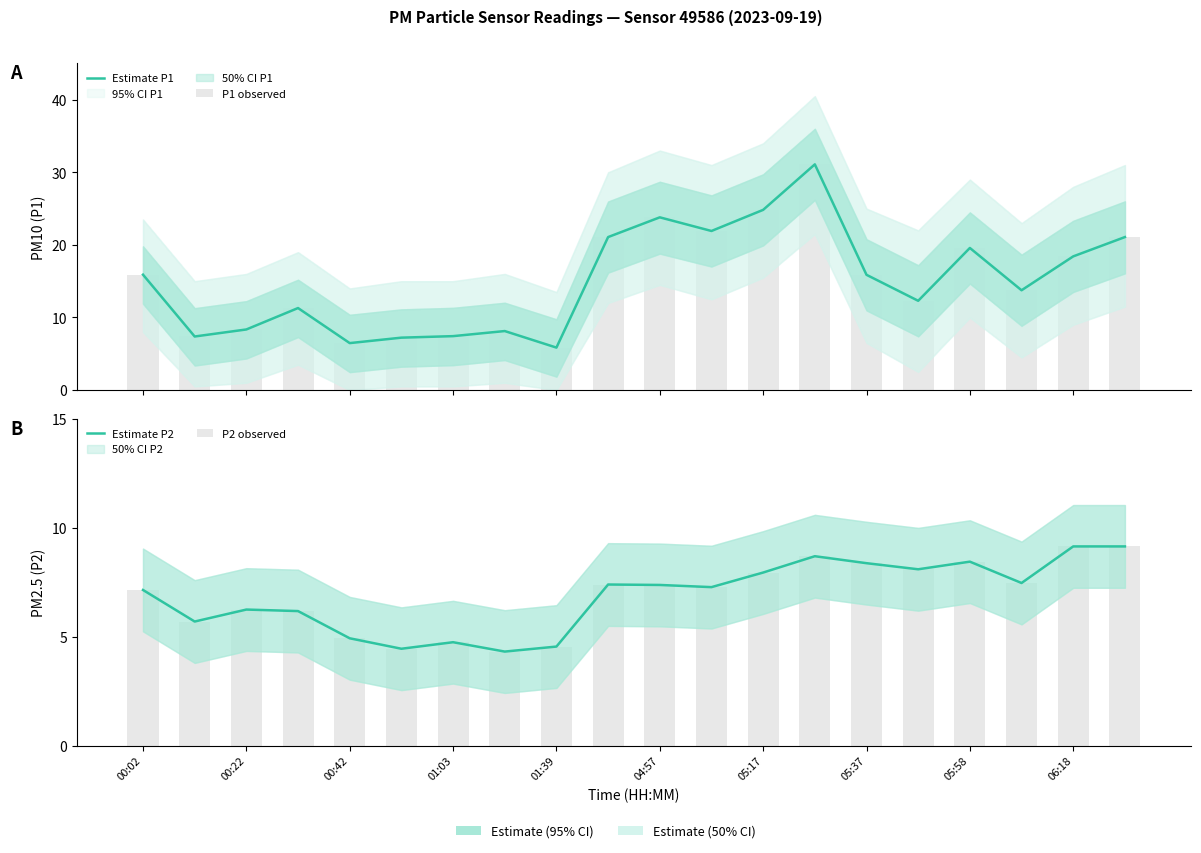

Is it true that Estimate P2 equals 7.0 at 00:42?

False